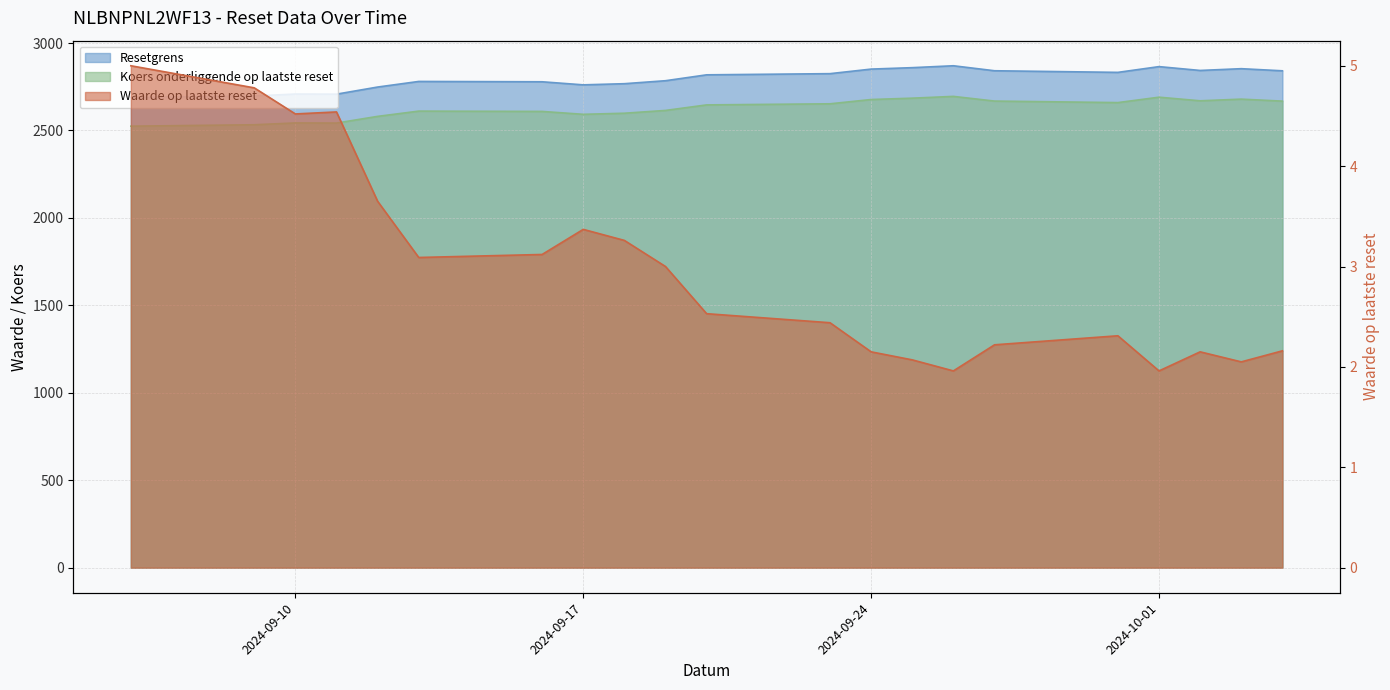

Is it true that Resetgrens equals 2780.4 at 2024-09-13?

True